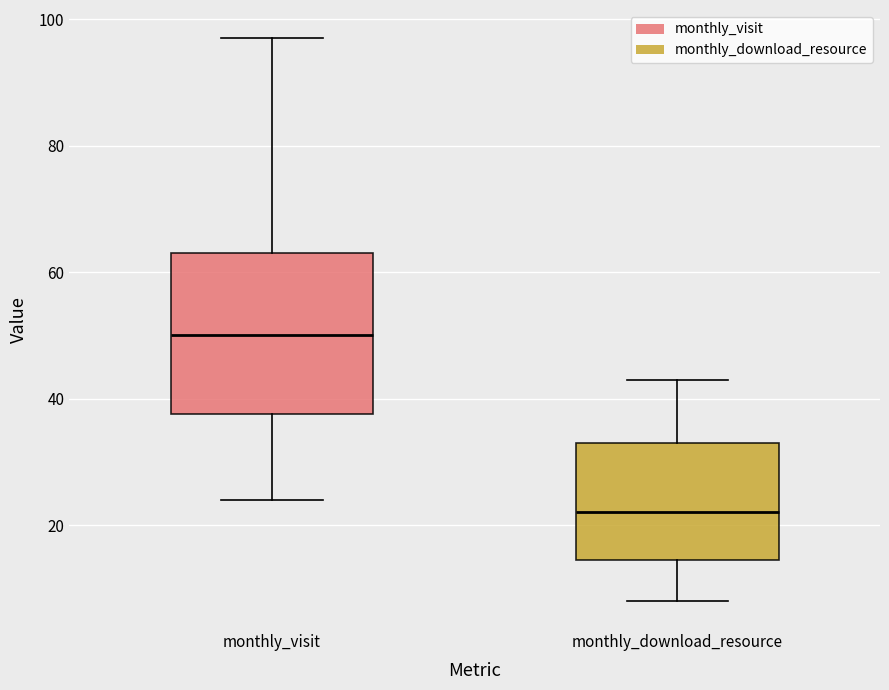

Comparing the boxes themselves (not the whiskers), which one is the tallest?

monthly_visit